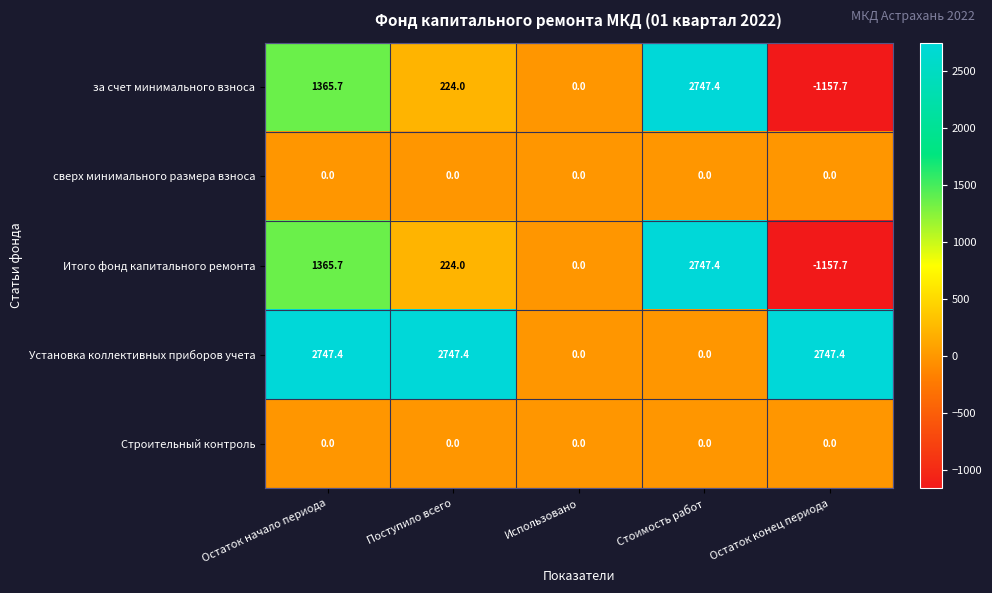

What is the spread (max minus min) of values at Поступило всего?

2747.4